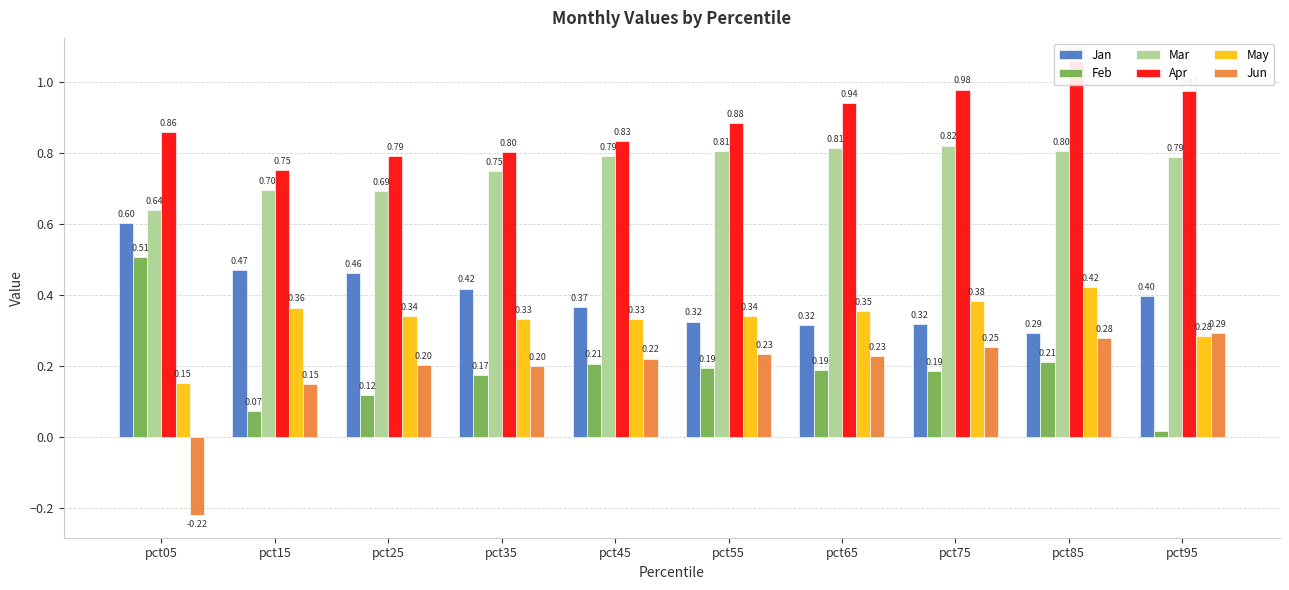

List the series in order of their peak value, highest first.

Apr, Mar, Jan, Feb, May, Jun